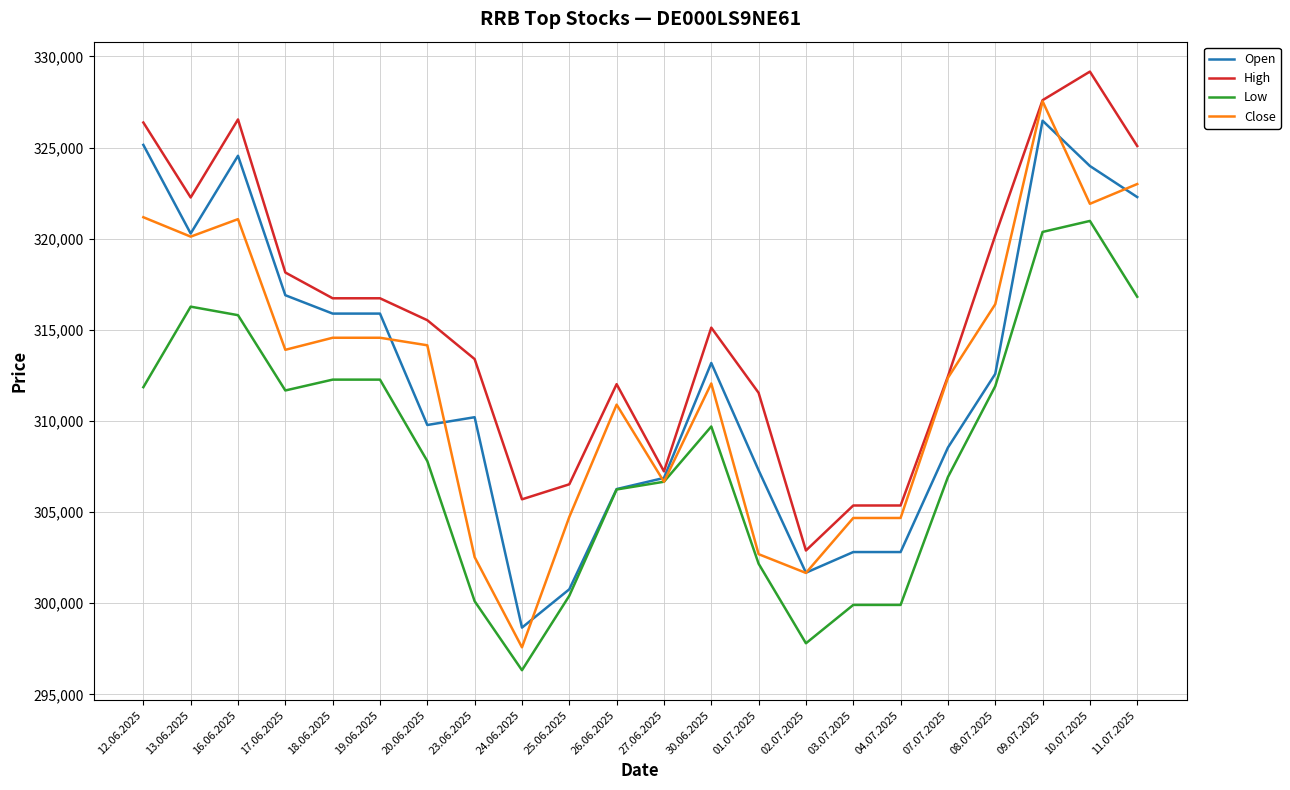

Read the Open value at 25.06.2025, to the nearest 50.

300750